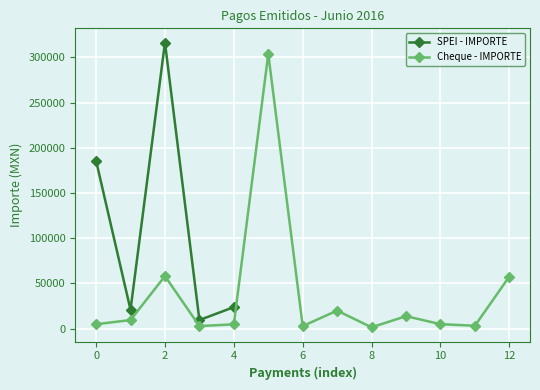

What is the highest value of the SPEI - IMPORTE series?

316480.5